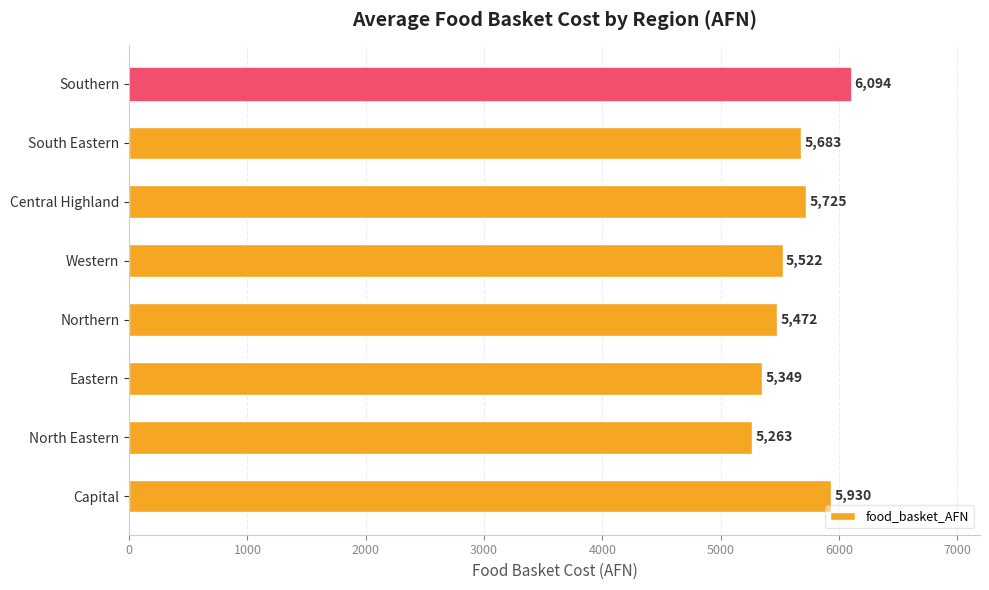

The value at South Eastern is 5682.5. True or false?

True